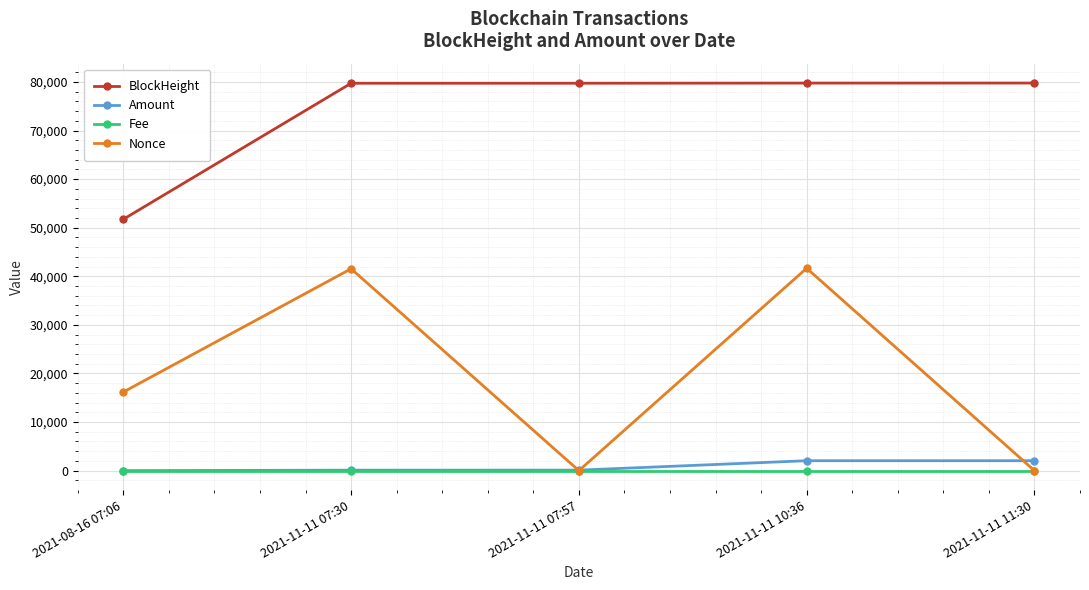

Does the chart have visible grid lines?

Yes